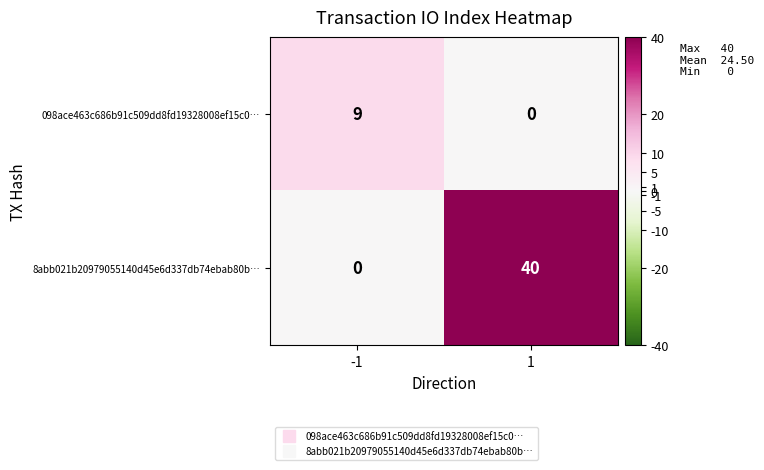

Which series has the widest spread of values?

8abb021b20979055140d45e6d337db74ebab80b…